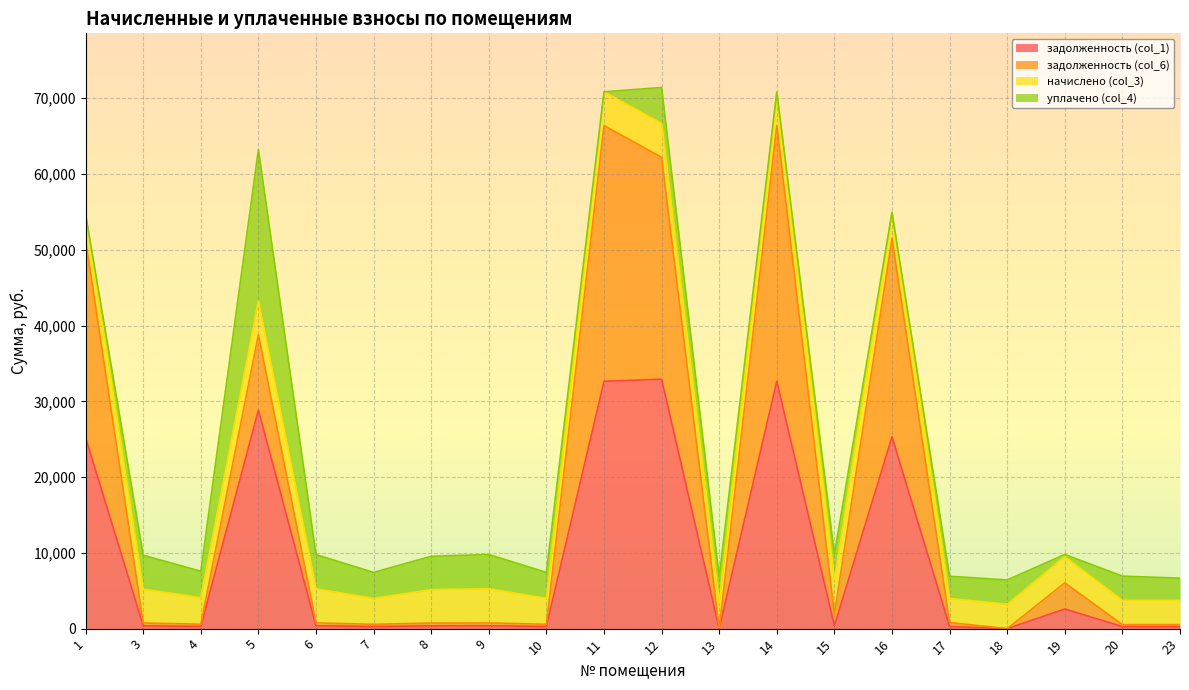

Between 4 and 11, which is larger?

11